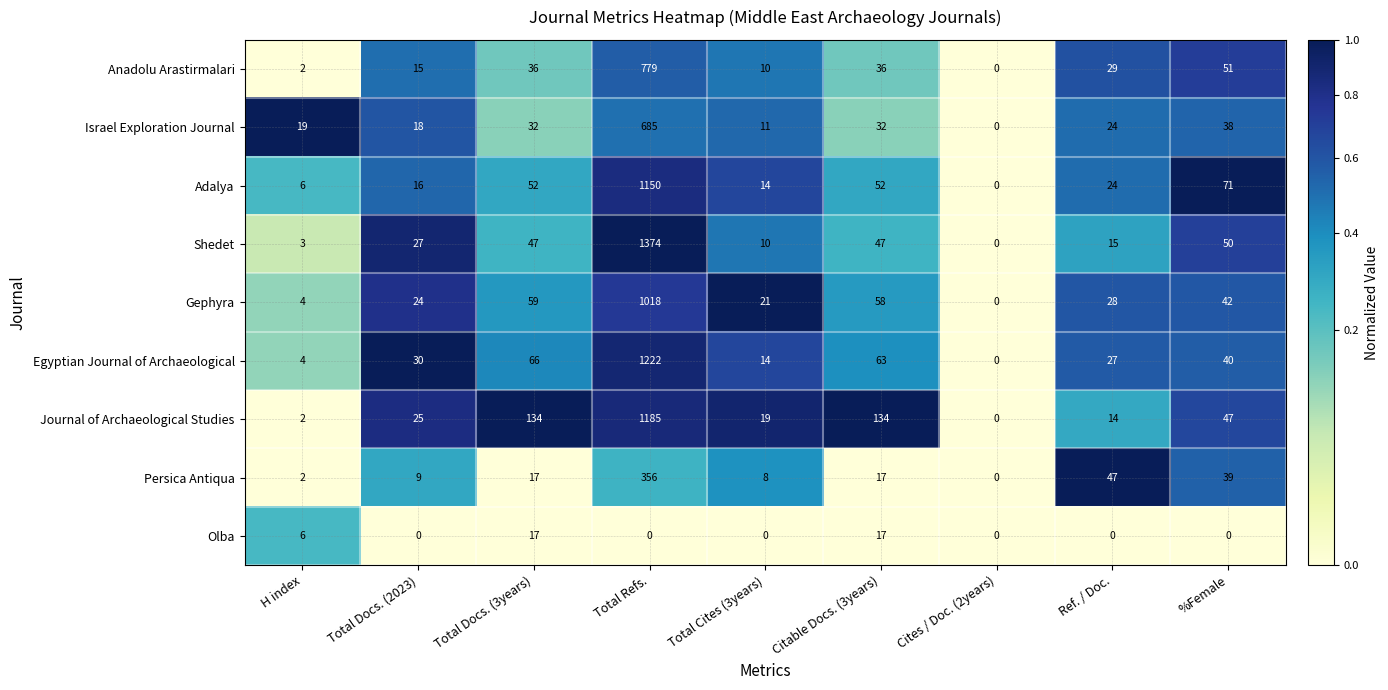

Which category has the highest value in the Adalya series?

Total Refs.